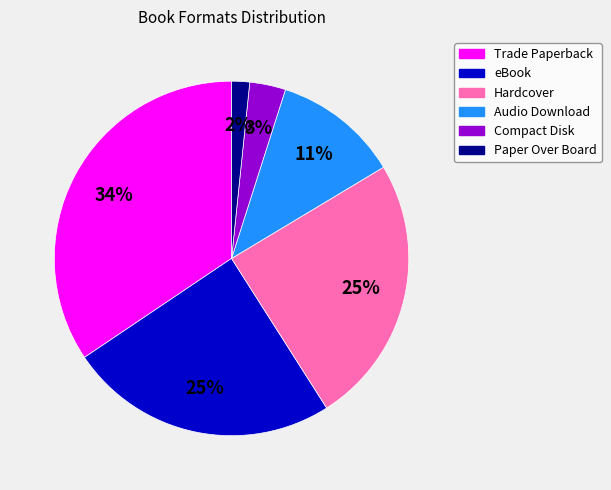

To the nearest percent, what is the average slice percentage?

17%